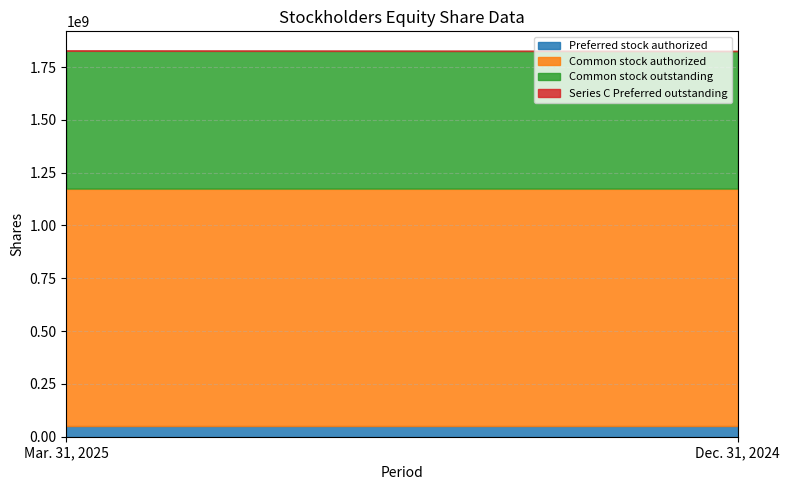

What is the spread (max minus min) of values at Mar. 31, 2025?

1124100000